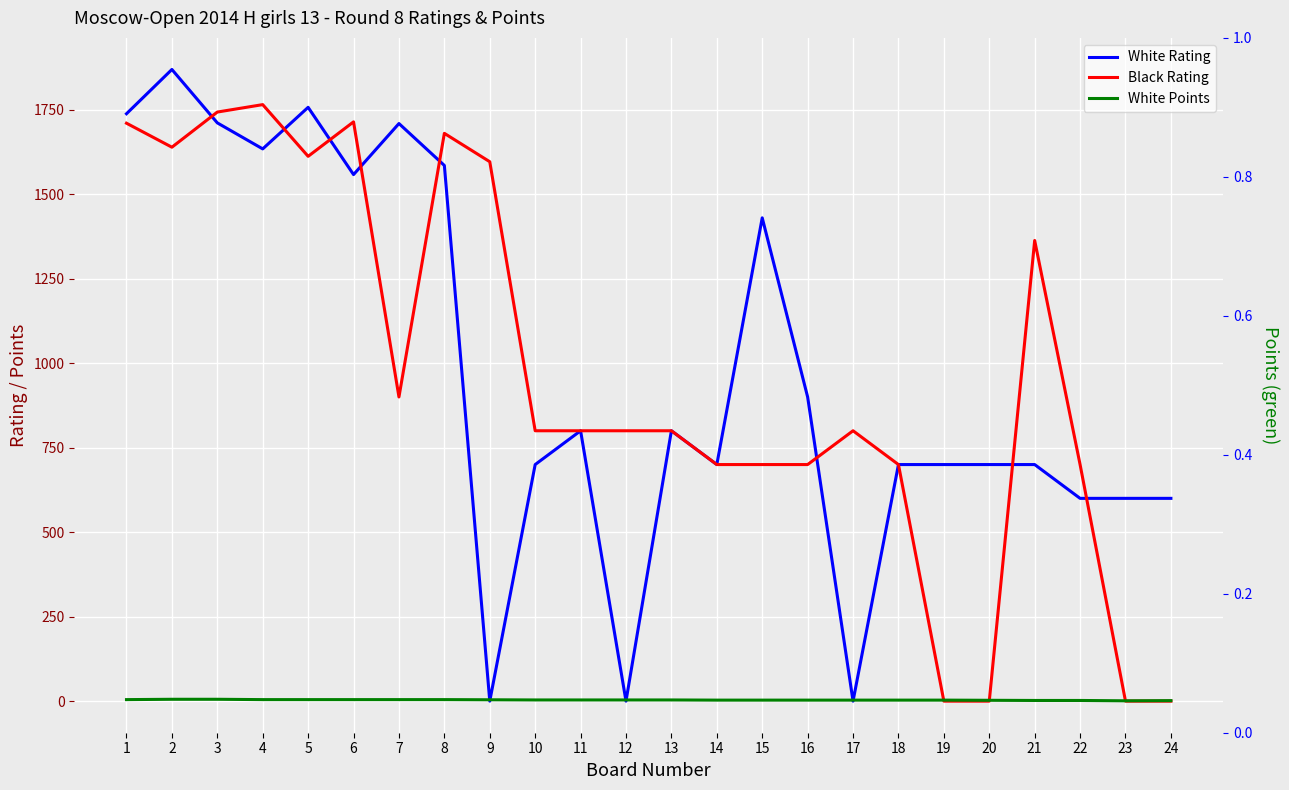

Count the White Points values in the range 3 to 4.

11